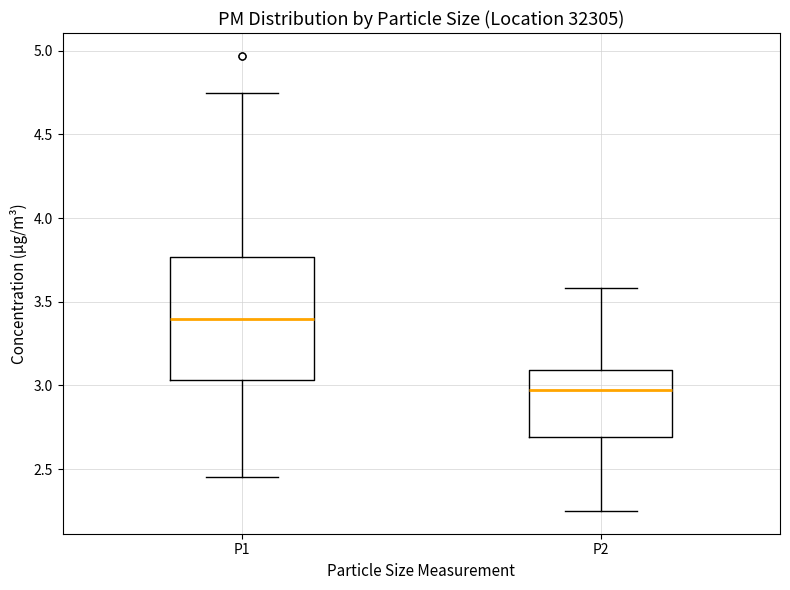

Reading left to right, transcribe this box plot: for each box, give where its median line is, the range the box spans, and where its two whiskers end, as read against the y-axis. The values are not printed on the chart, so give them approximately, as read against the axis.

P1: median 3.40, box 3.05 to 3.75, whiskers 2.45 to 4.75
P2: median 2.95, box 2.70 to 3.10, whiskers 2.25 to 3.60